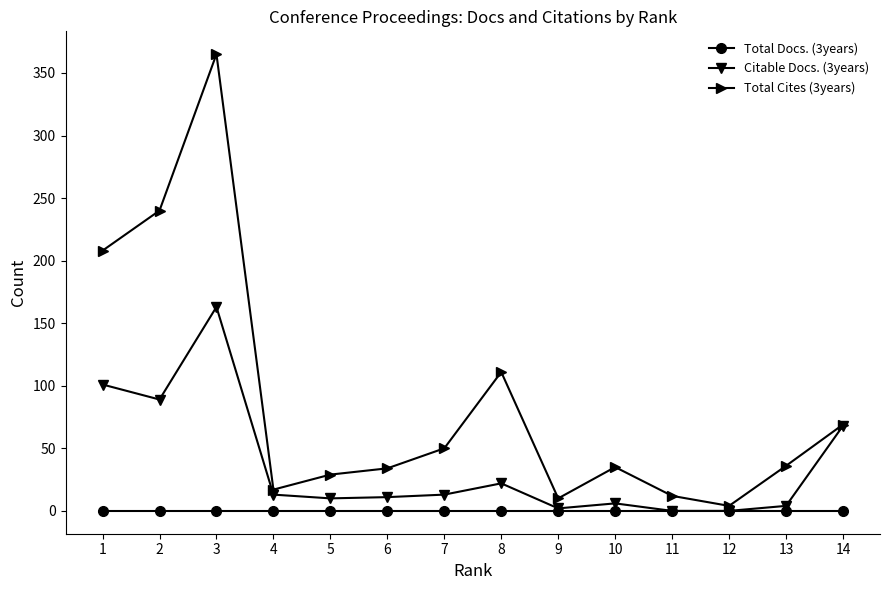

Which series has the widest spread of values?

Total Cites (3years)